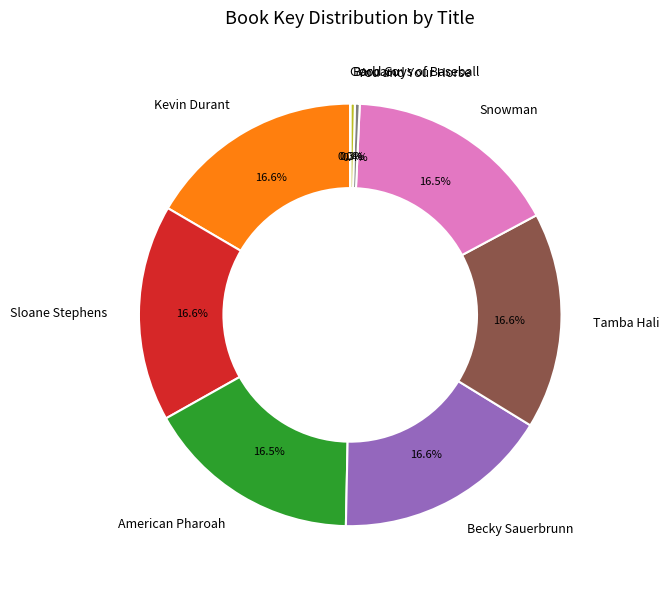

Is there a majority slice in this chart?

No